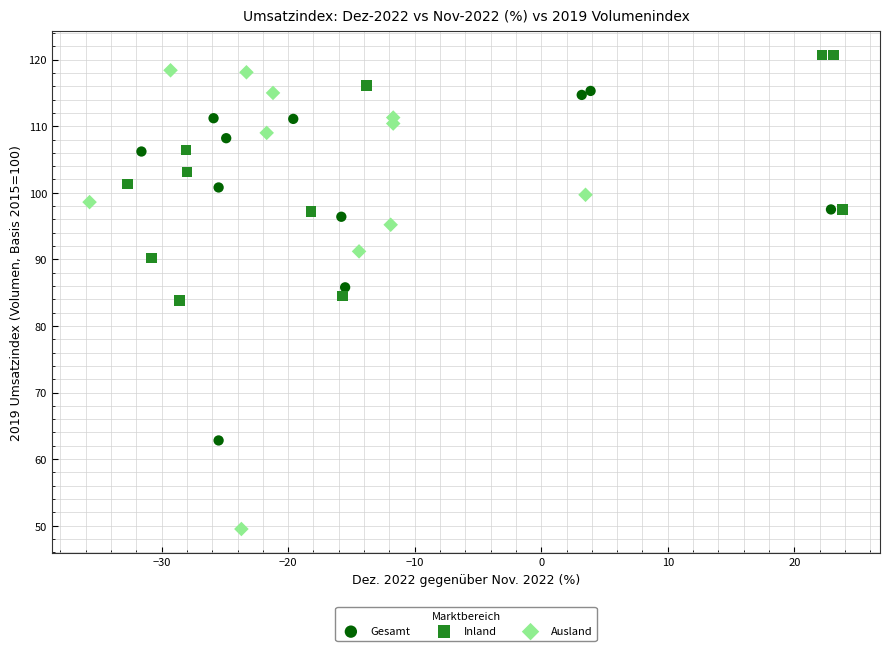

Which series has the widest spread of Y values?

Ausland